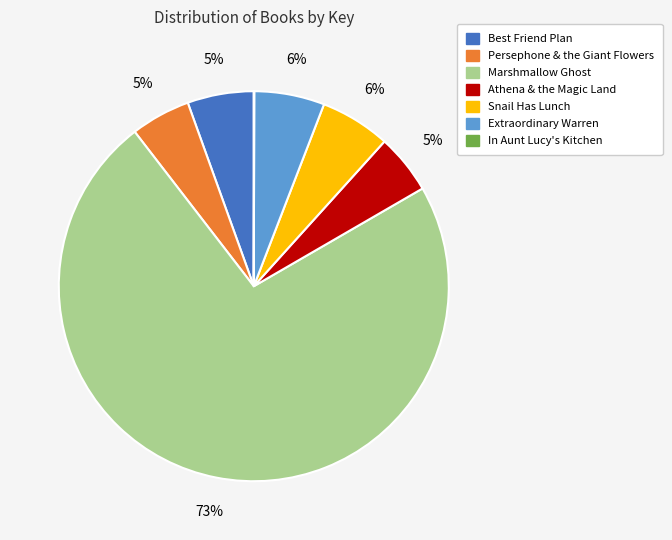

Is the sum of Best Friend Plan and Extraordinary Warren greater than half?

No